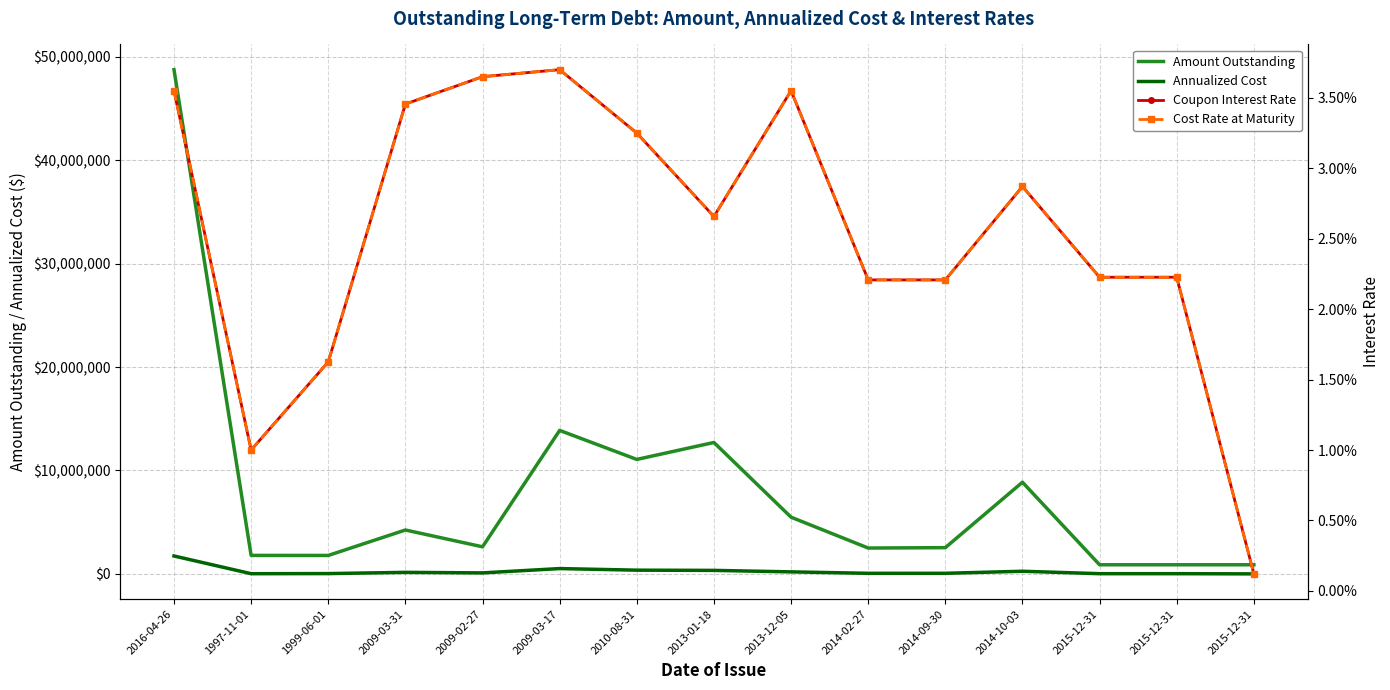

What is the label of the 7th point from the right?

2013-12-05